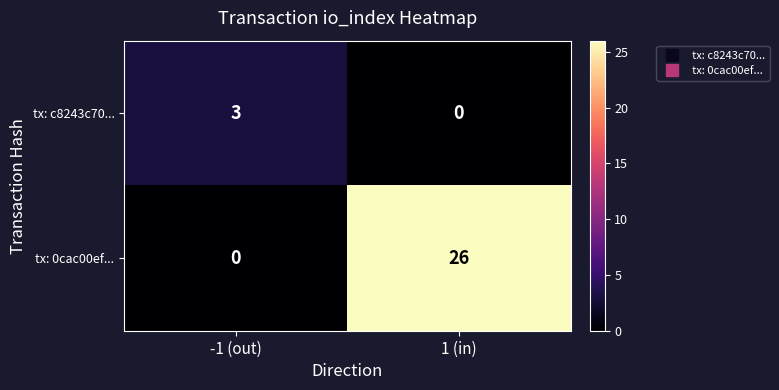

What is the sum of the tx: 0cac00ef... values at 1 (in) and -1 (out)?

26